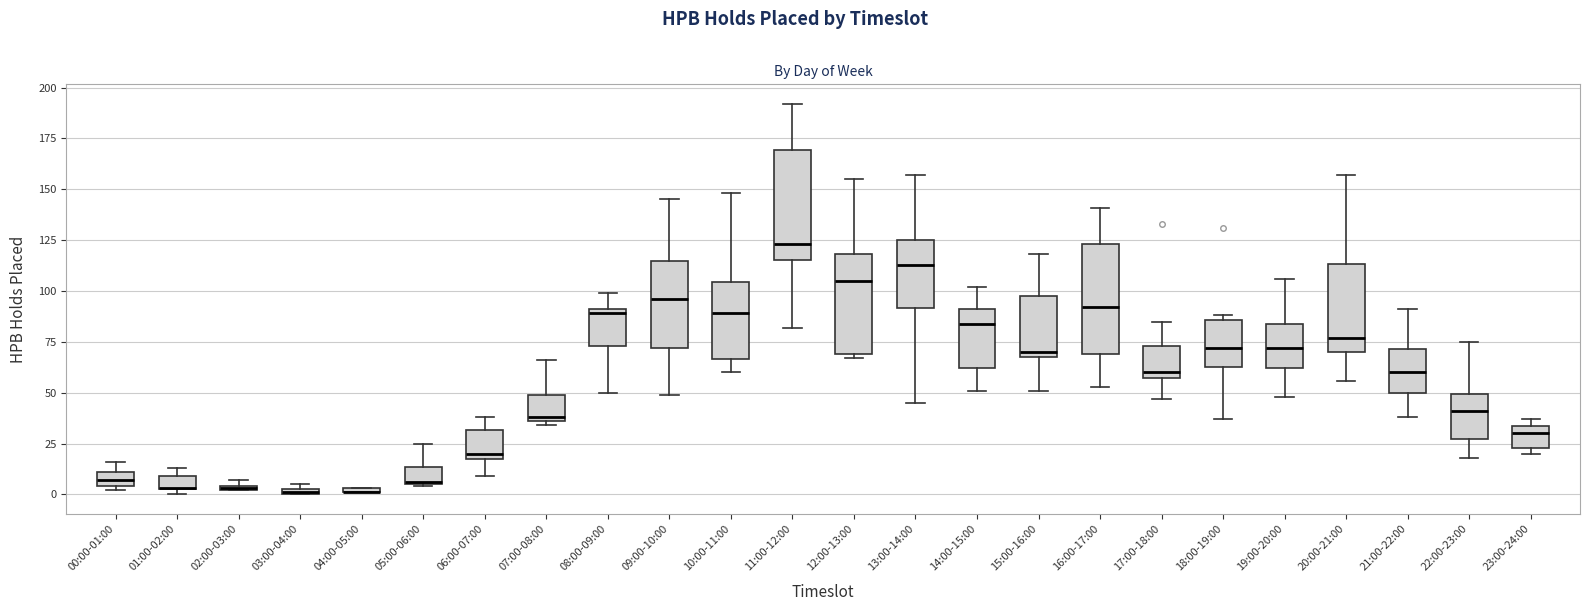

Where is the lower edge of the box for 02:00-03:00 on the y-axis? The values are not printed on the chart, so give them approximately, as read against the axis.

0